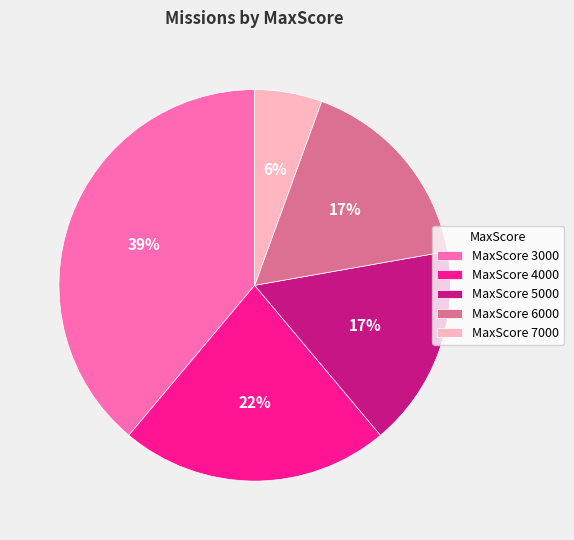

To the nearest percent, what is the average slice percentage?

20%